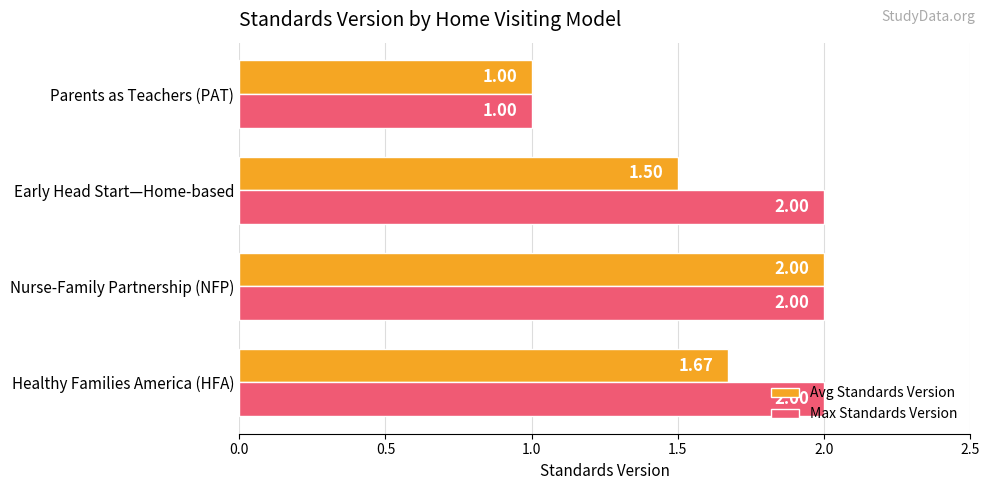

What is the minimum value for Avg Standards Version?

1.0